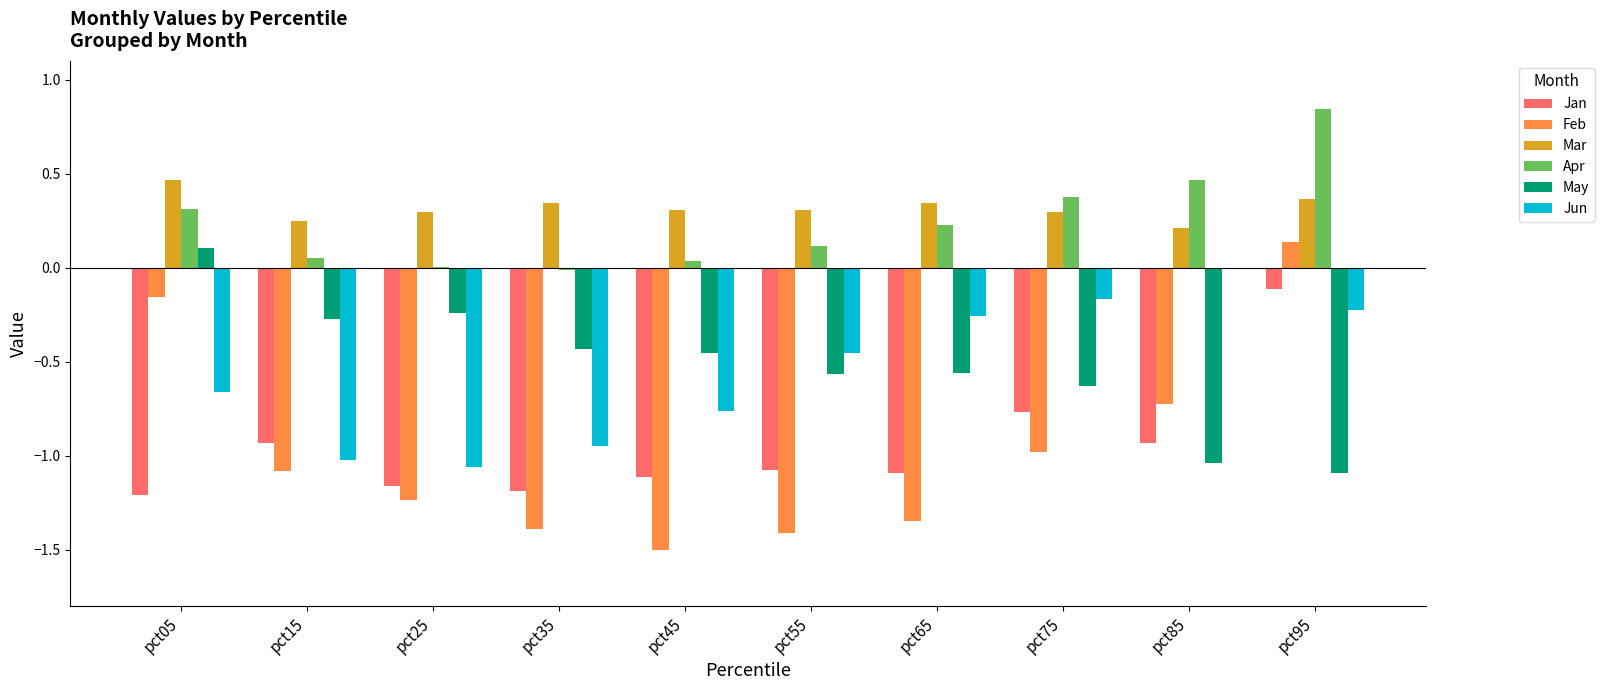

At which category is the sum across all series the highest?

pct95